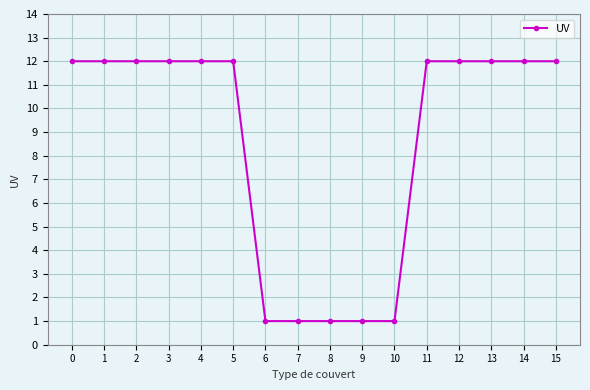

What is the sum of all values?

137